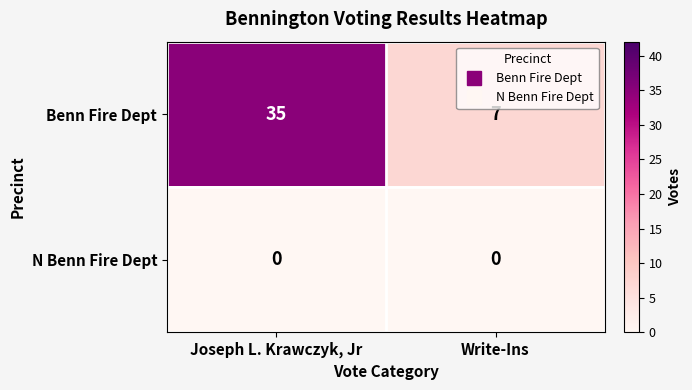

At which label does Benn Fire Dept reach its minimum?

Write-Ins